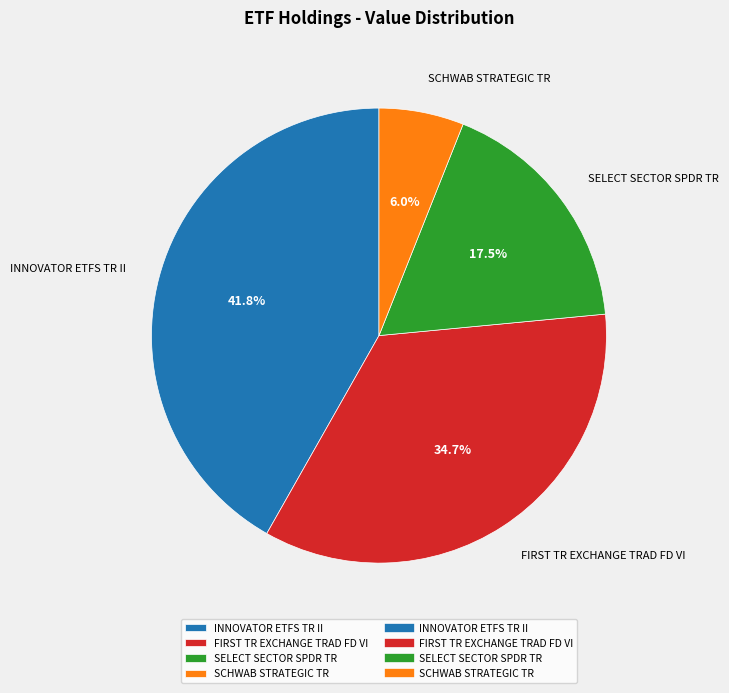

Which slice is the largest?

INNOVATOR ETFS TR II